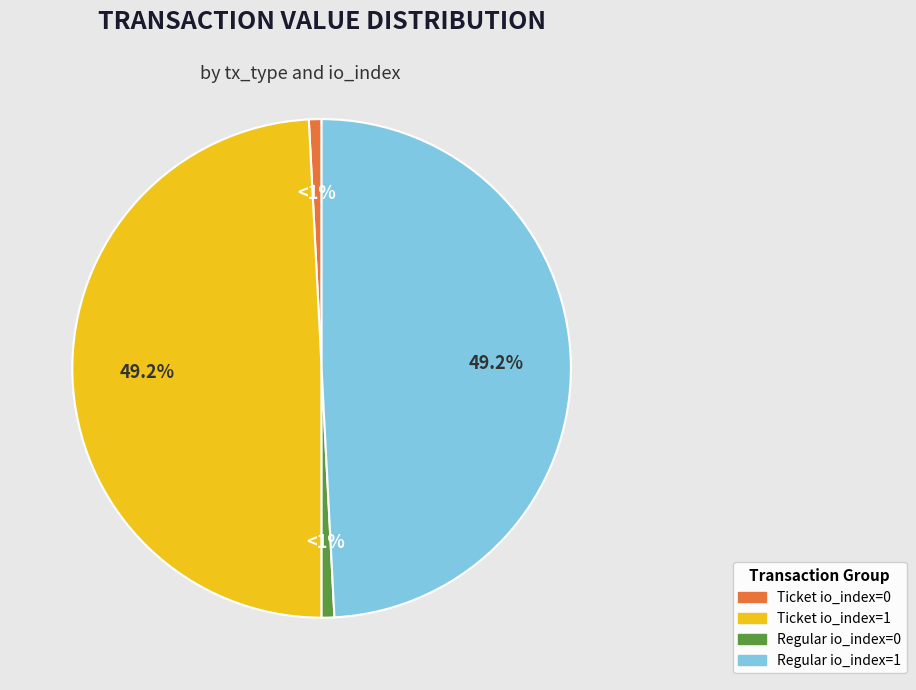

What percentage is NOT represented by Ticket io_index=0?

99.2%